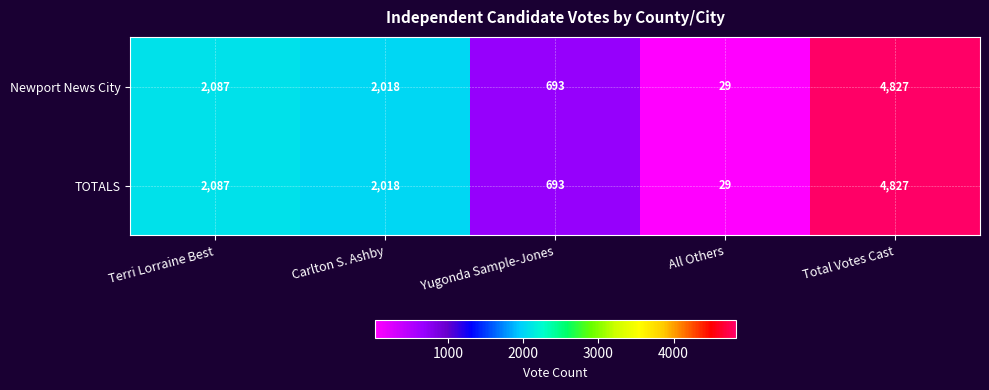

Is it true that Newport News City equals 4827 at Total Votes Cast?

True